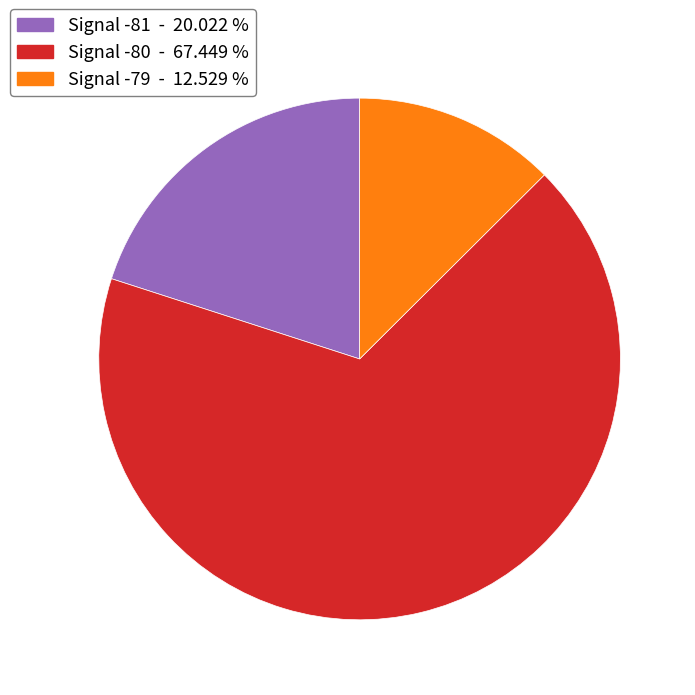

Does any single category account for the majority?

Yes